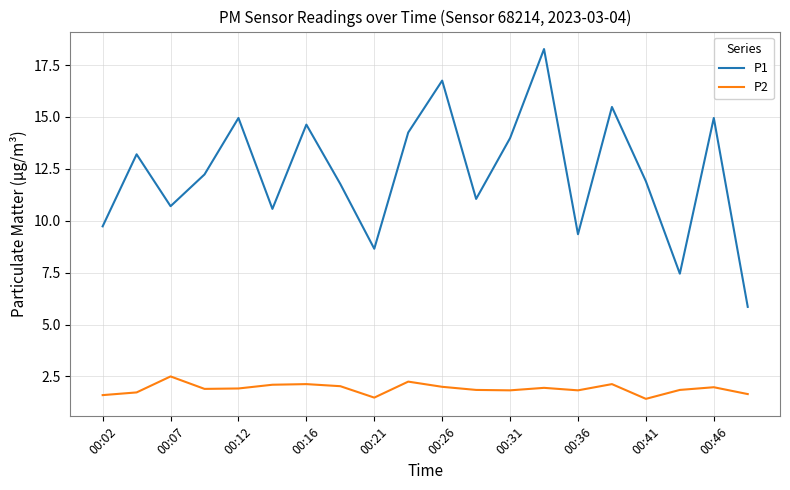

Which series has the largest total across all categories?

P1